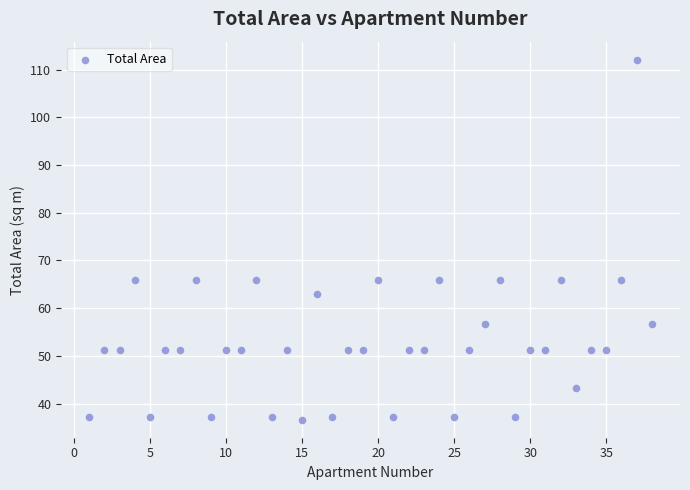

What is the range of Y values (max minus min)?

75.5